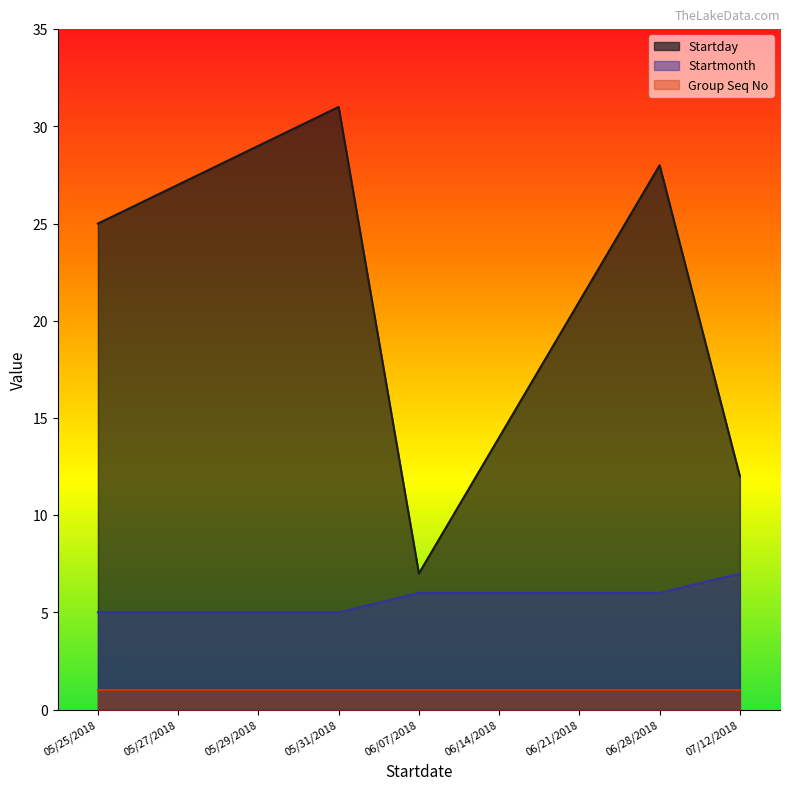

Is the value of Startmonth at 07/12/2018 greater than the value of Startday at 06/28/2018?

No